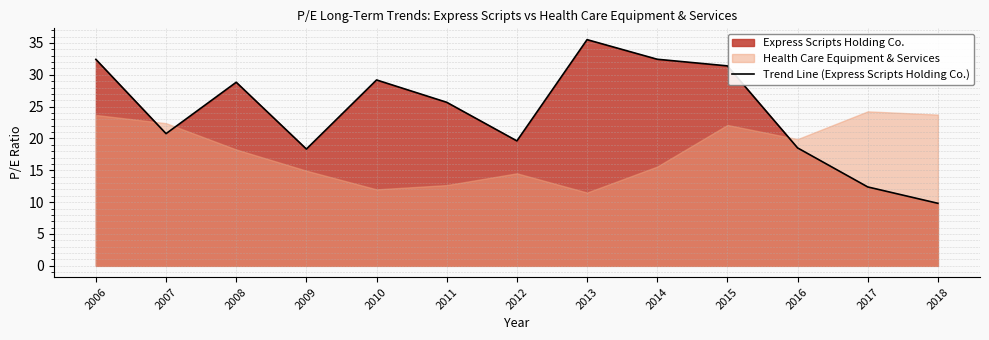

What is the greatest value displayed?

35.5